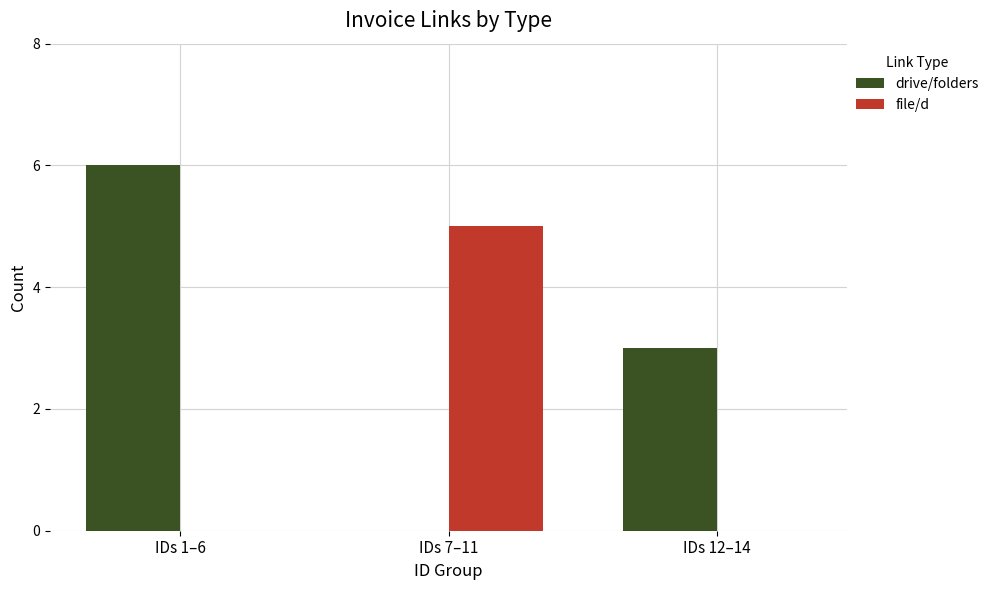

Count the file/d values in the range 0 to 5.

3